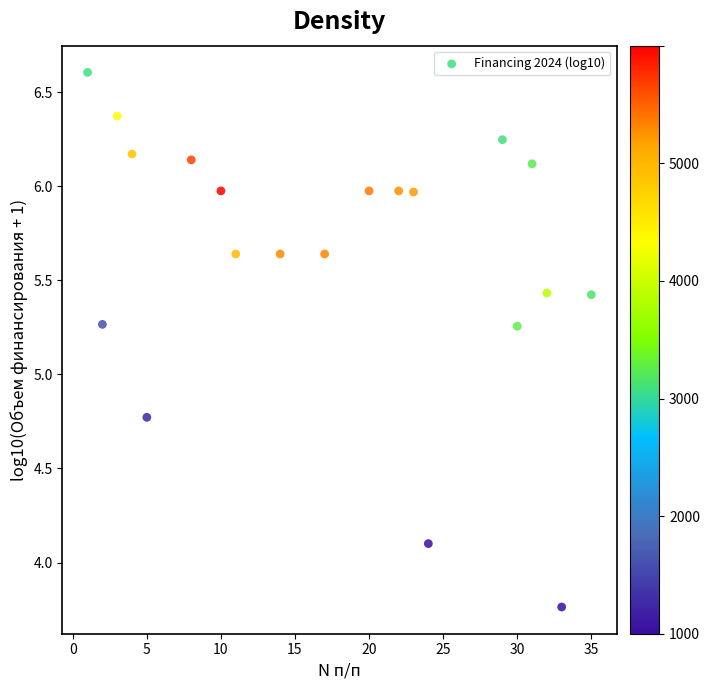

What is the range of Y values (max minus min)?

2.8